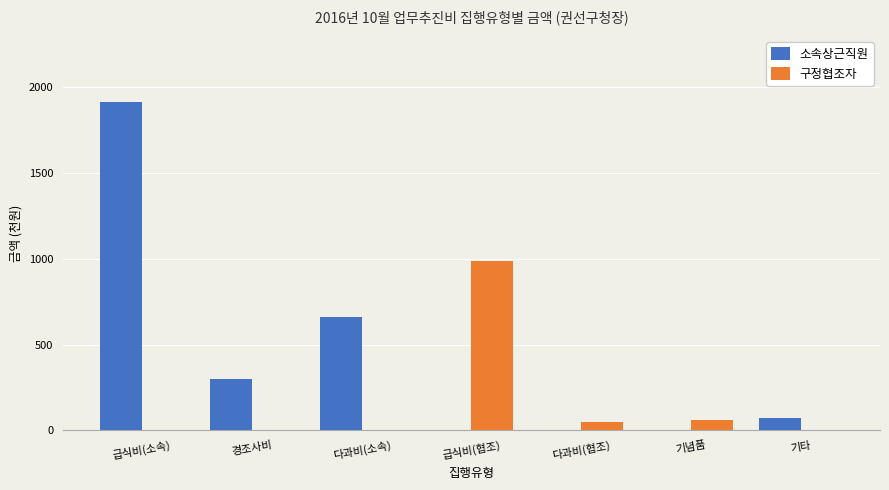

What is the sum of all 구정협조자 values?

1096